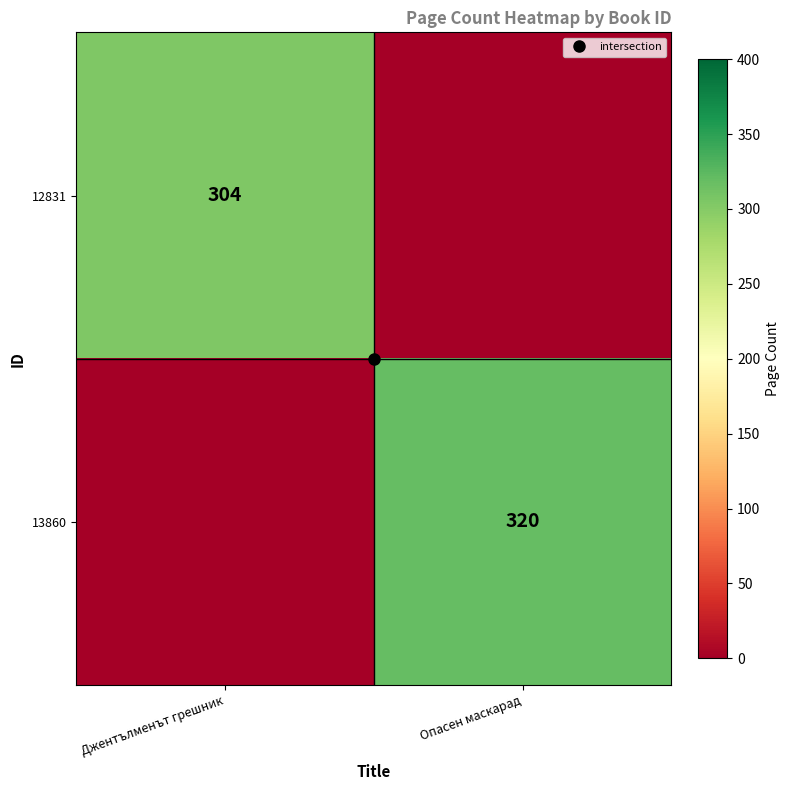

The value of 12831 at Джентълменът грешник is 304. True or false?

True